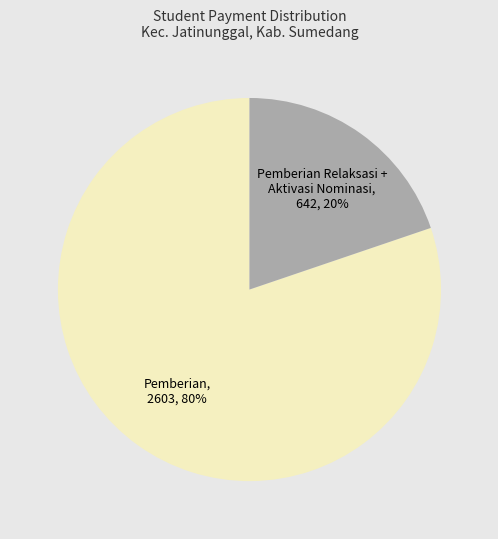

True or false: Pemberian Relaksasi + Aktivasi Nominasi accounts for 10% of the total.

False